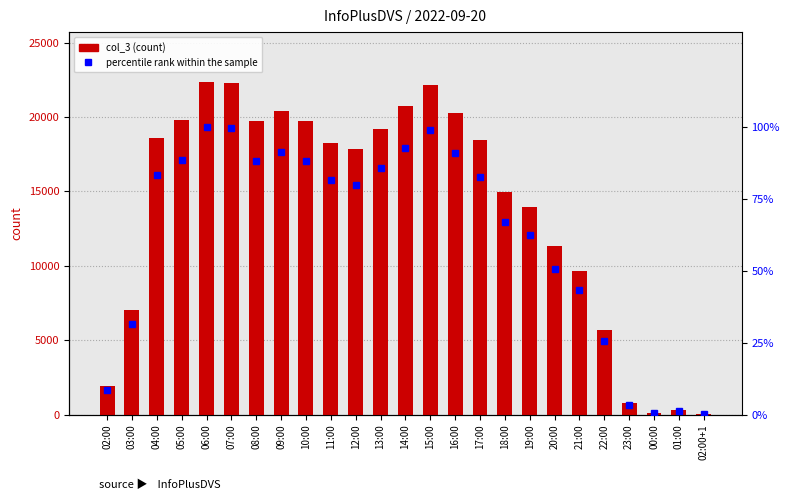

What position from the left is 13:00?

12